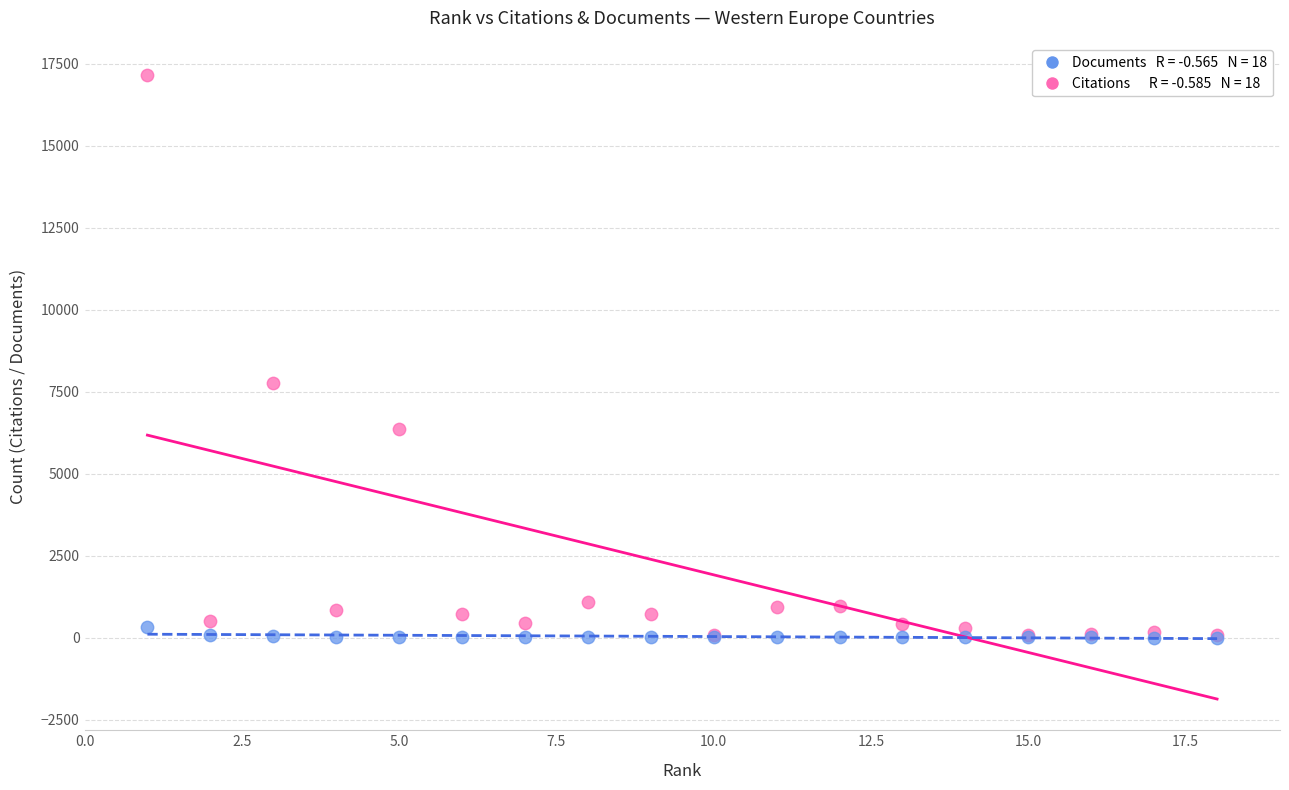

Across all series, what Y value is closest to 8582?

7766